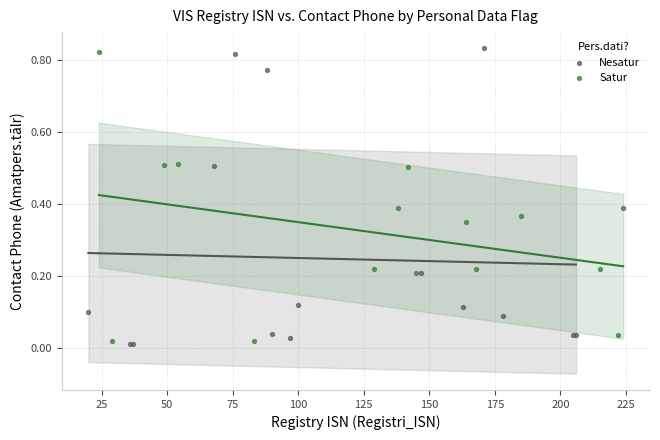

What are all the series names shown in the legend?

Nesatur, Satur